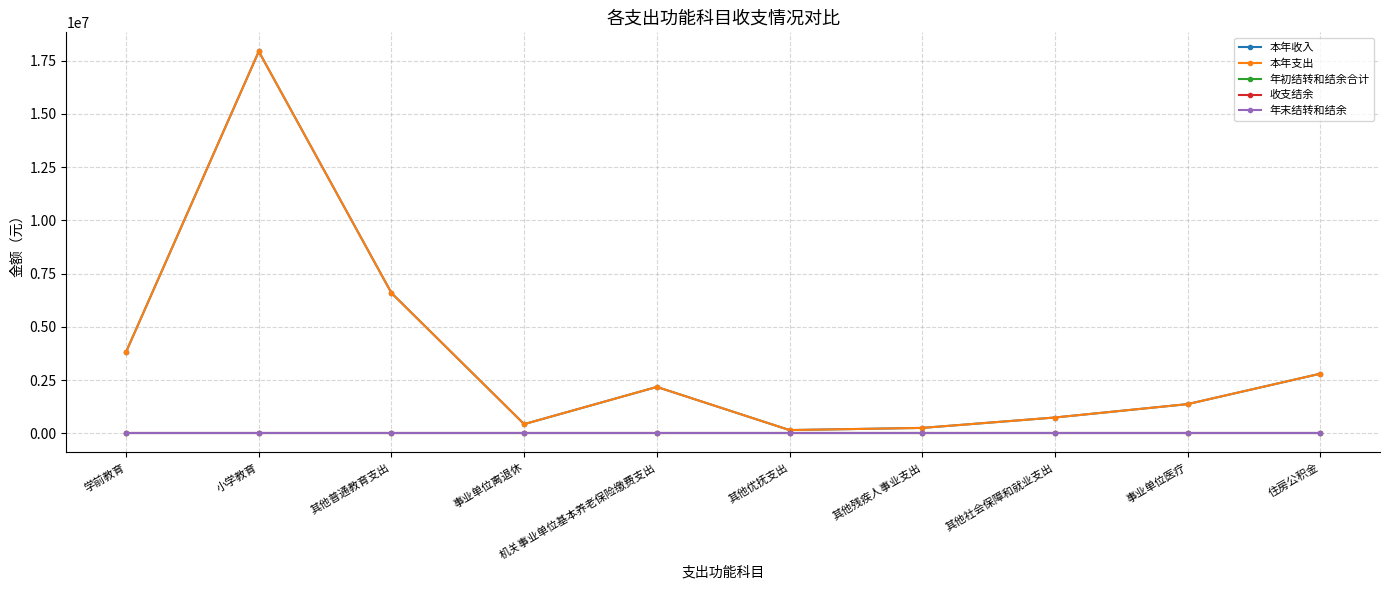

List the series in order of their peak value, lowest first.

年初结转和结余合计, 收支结余, 年末结转和结余, 本年收入, 本年支出